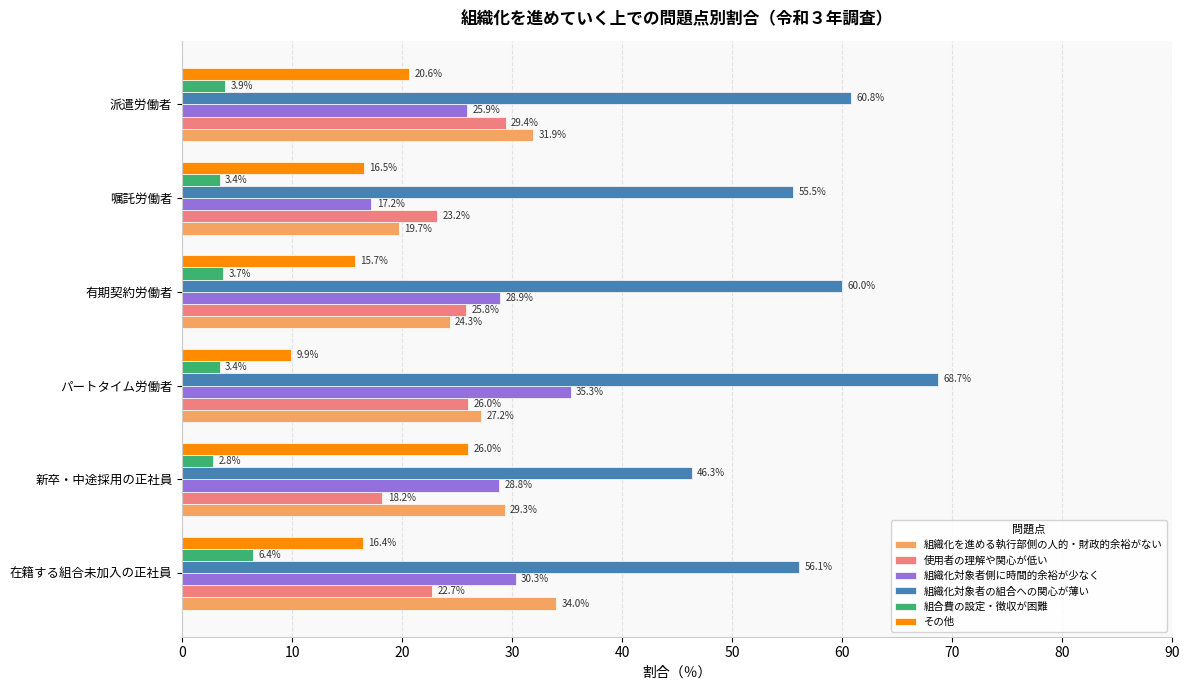

The 組織化対象者側に時間的余裕が少なく series shows 28.8 at 新卒・中途採用の正社員. True or false?

True